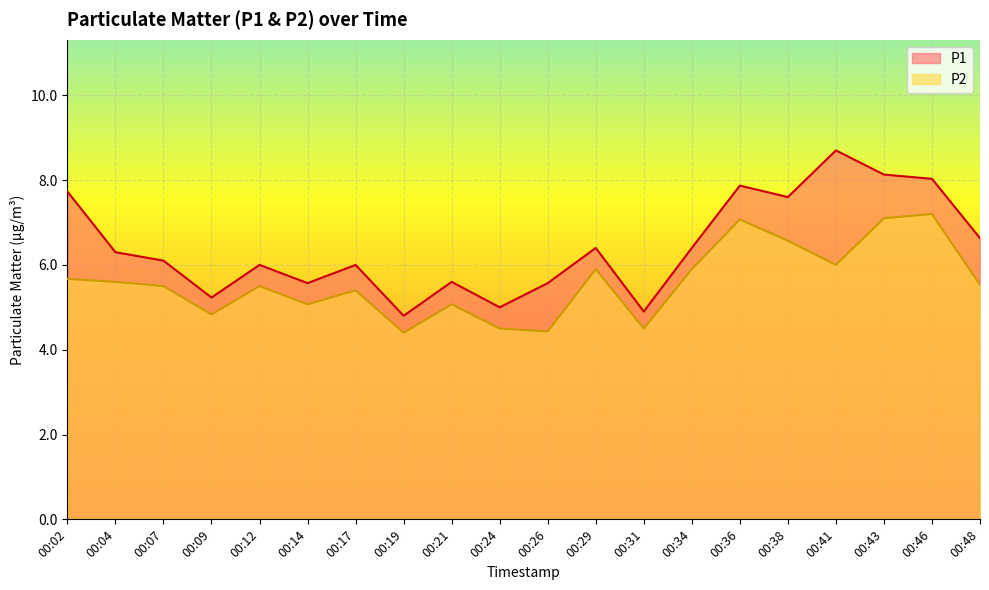

Which series has the largest range (max minus min)?

P1